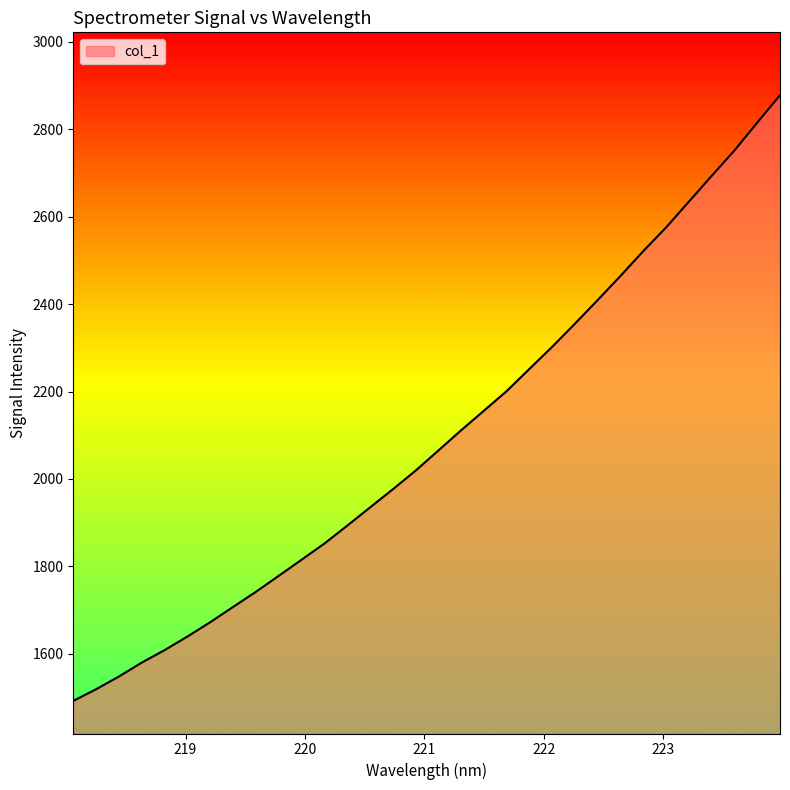

What is the maximum value shown in the chart?

2877.6